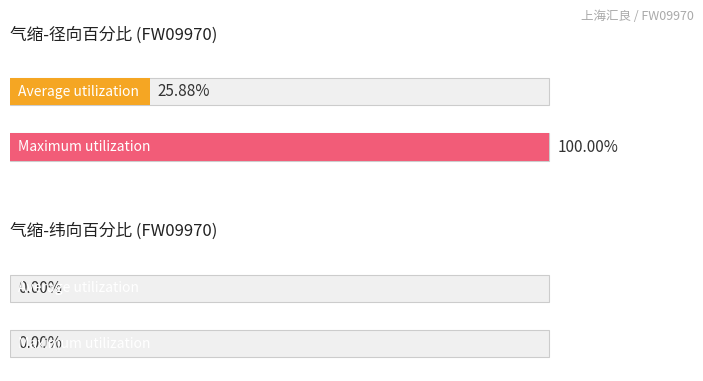

Where is 气缩-径向百分比 nearest to the value 0?

1